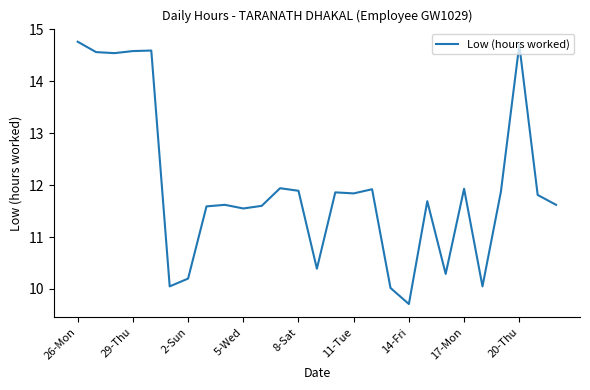

What is the smallest value displayed?

9.7